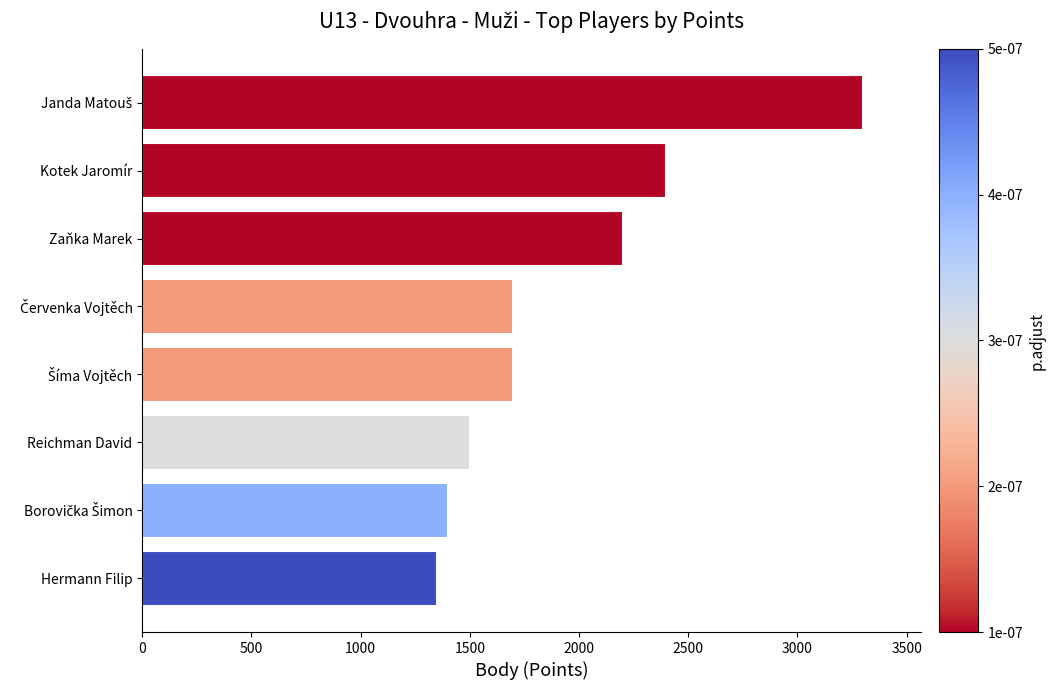

What is the value of the 5th bar from the top?

1700